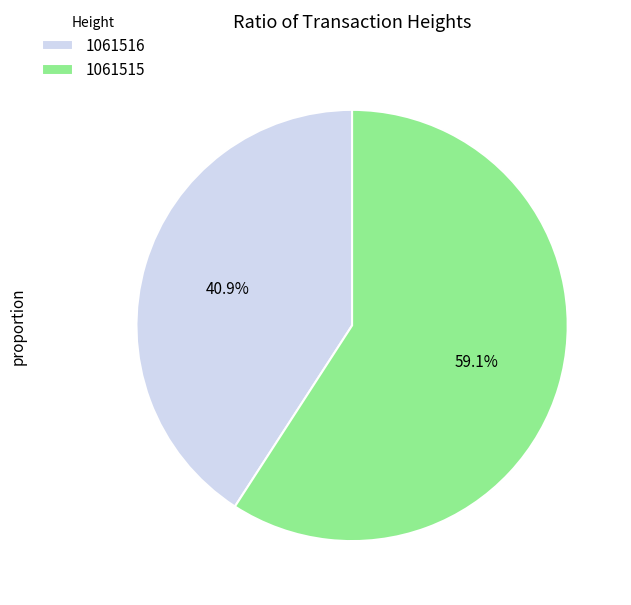

Which category has the smallest portion of the pie?

1061516